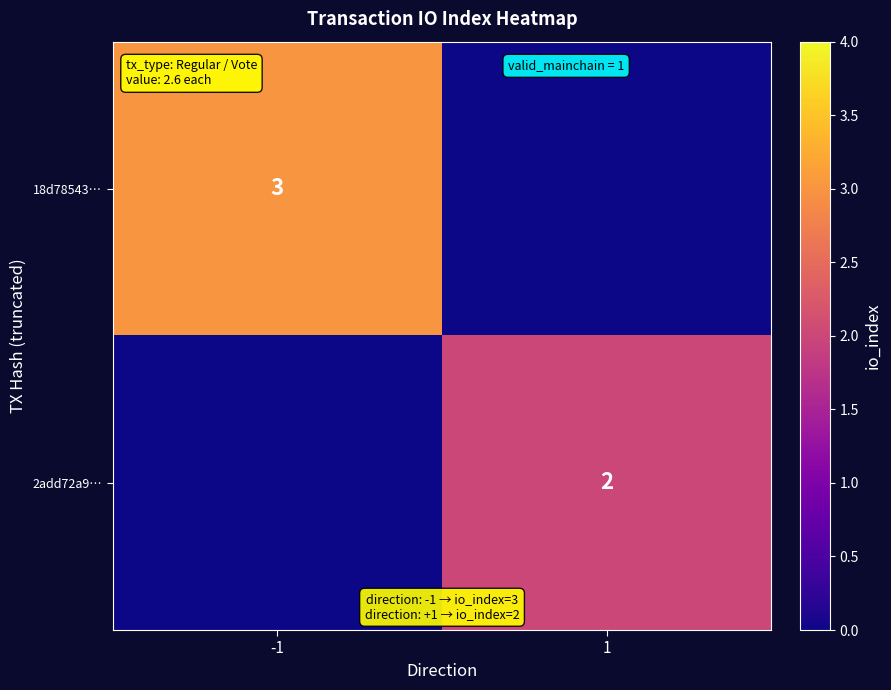

Which has a higher value, 1 or -1?

-1